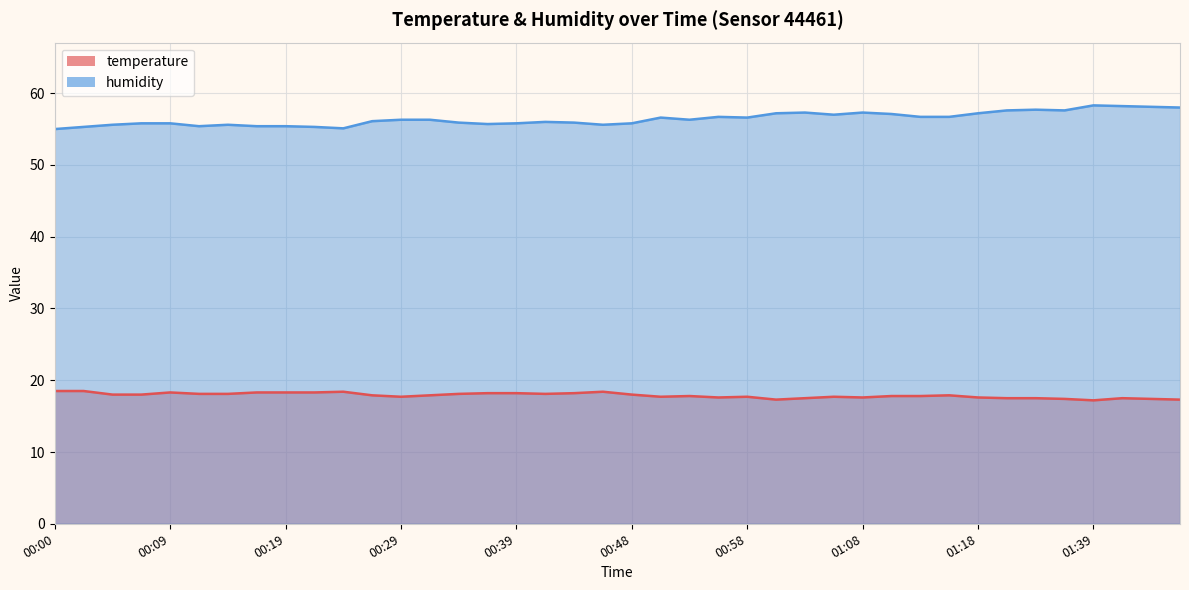

What is the total value across all series at 01:18?

74.8